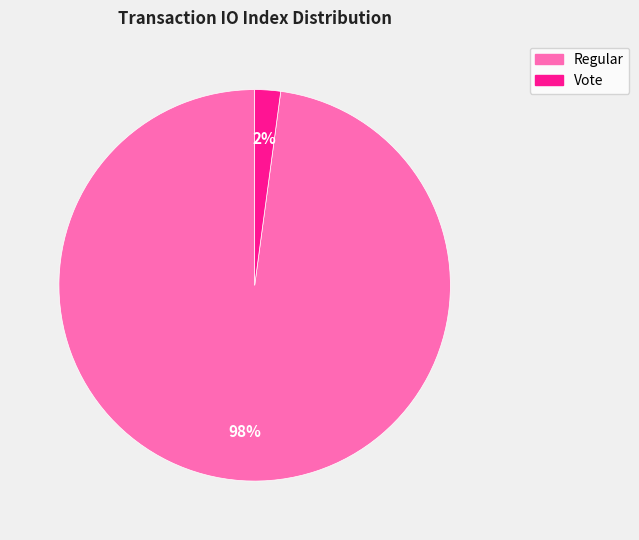

Is there a majority slice in this chart?

Yes